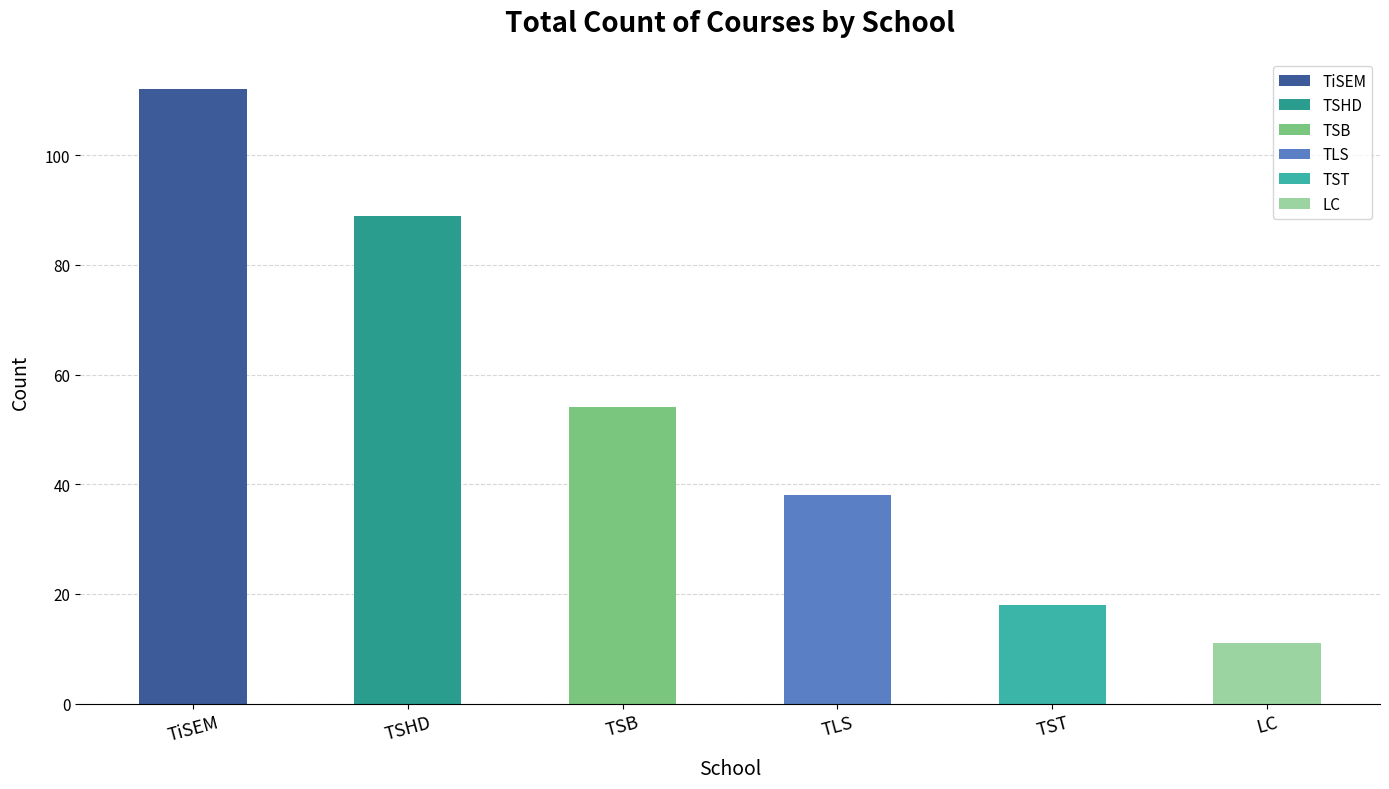

What position from the left is TST?

5